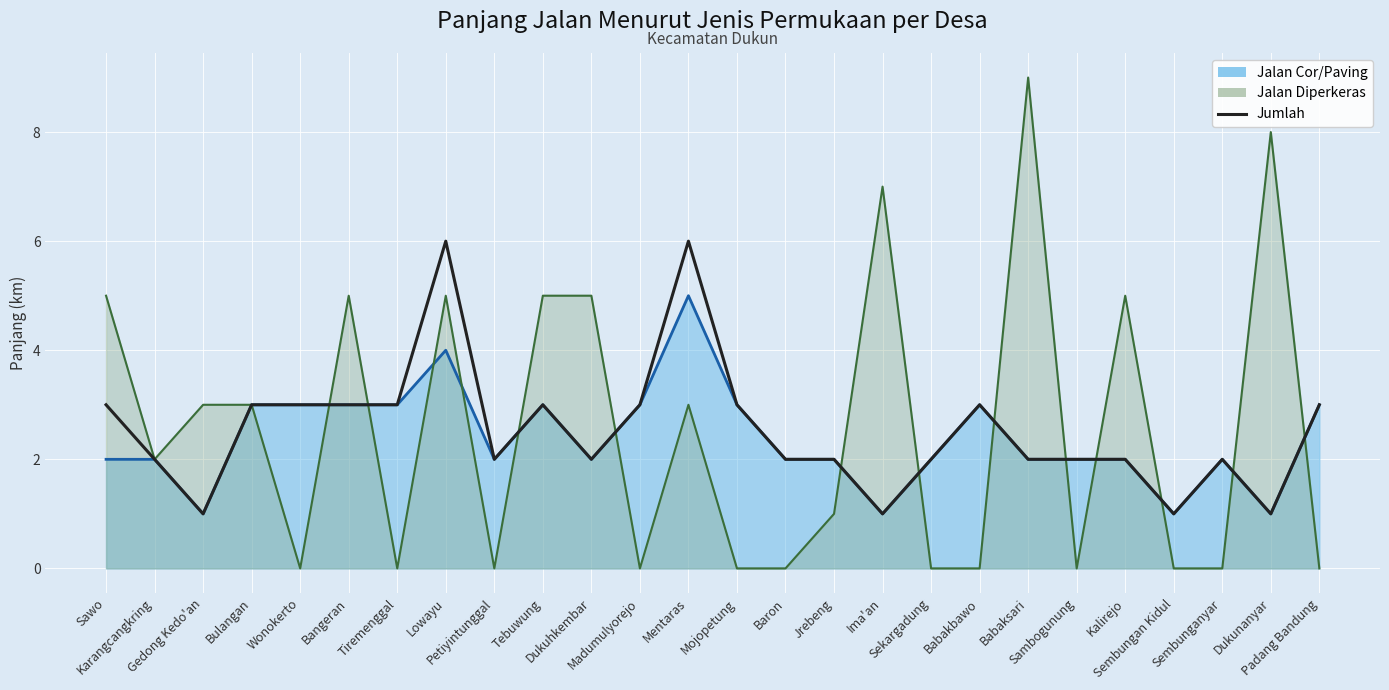

Reading left to right, list all the values displayed in this chart.

3	2	1	3	3	3	3	6	2	3	2	3	6	3	2	2	1	2	3	2	2	2	1	2	1	3